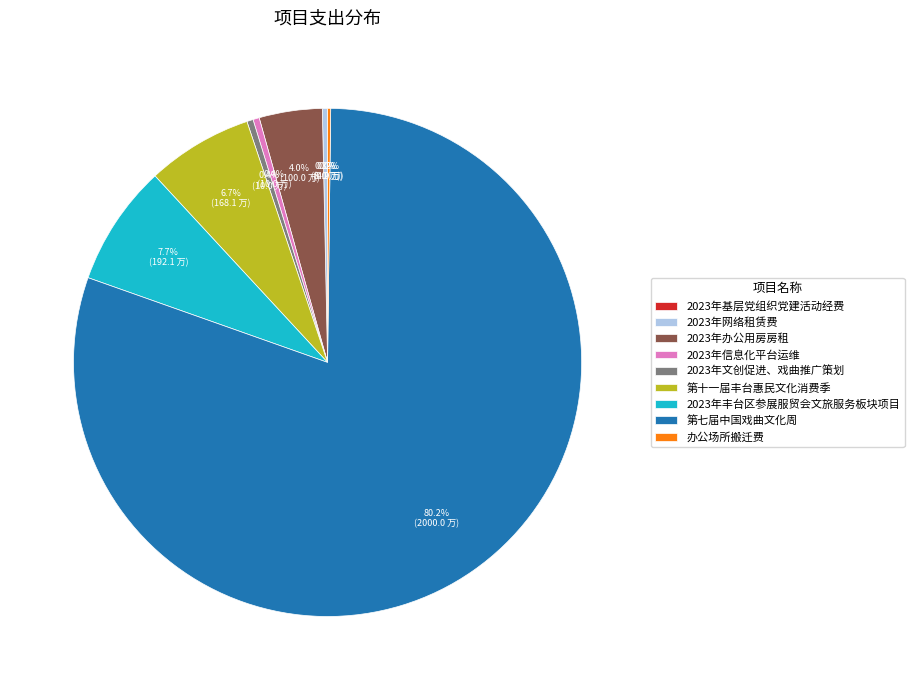

What portion of the pie excludes 2023年网络租赁费?

99.7%